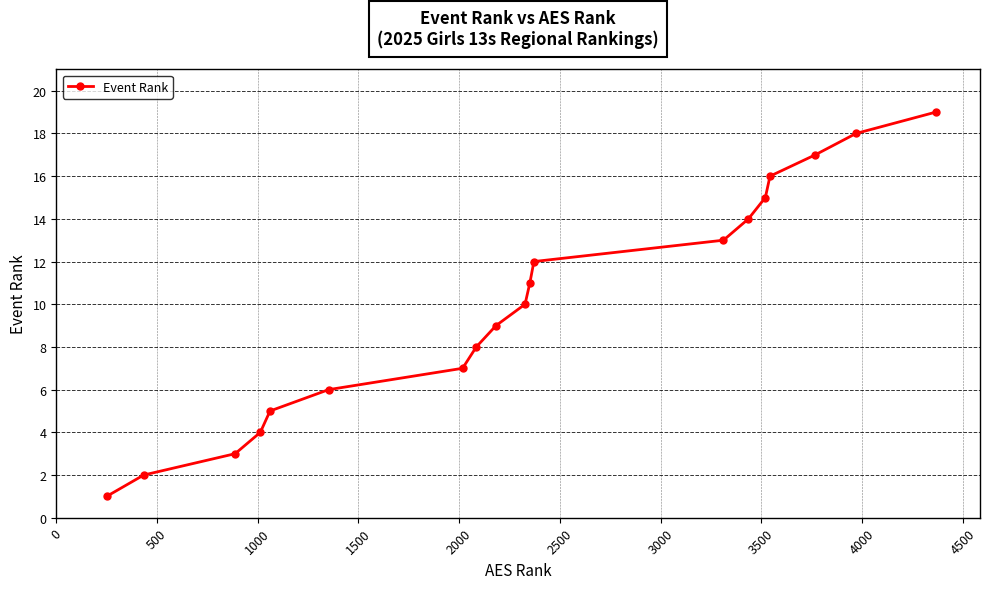

True or false: there are more than 2 points higher than both neighbors.

False